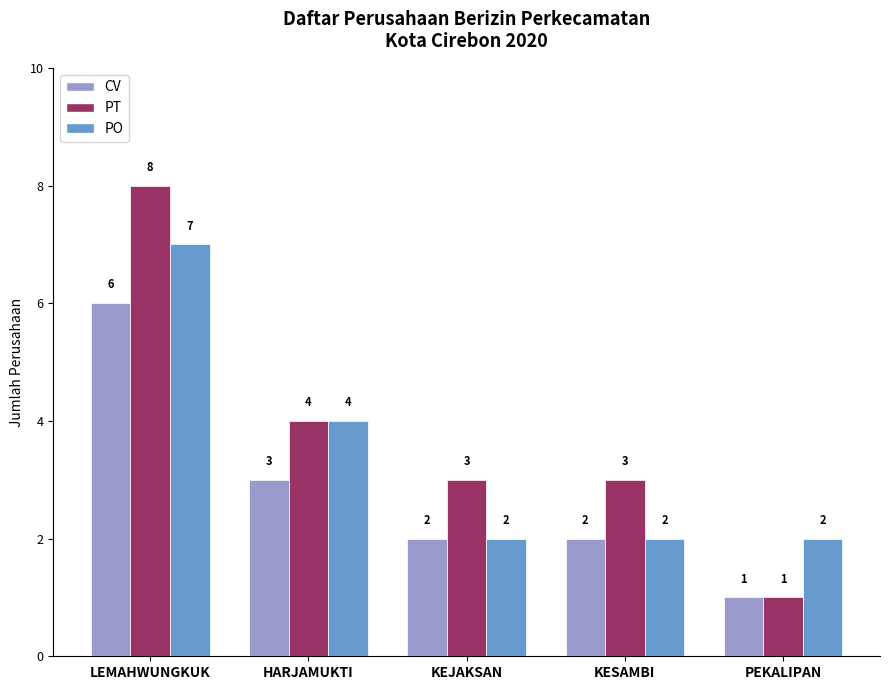

Reading left to right, list all the values displayed in this chart.

CV: LEMAHWUNGKUK=6	HARJAMUKTI=3	KEJAKSAN=2	KESAMBI=2	PEKALIPAN=1
PT: LEMAHWUNGKUK=8	HARJAMUKTI=4	KEJAKSAN=3	KESAMBI=3	PEKALIPAN=1
PO: LEMAHWUNGKUK=7	HARJAMUKTI=4	KEJAKSAN=2	KESAMBI=2	PEKALIPAN=2